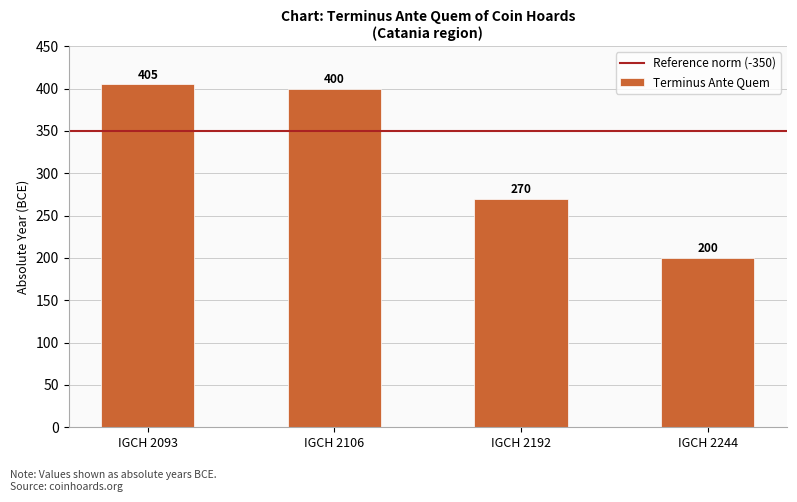

Does the chart contain any negative values?

No